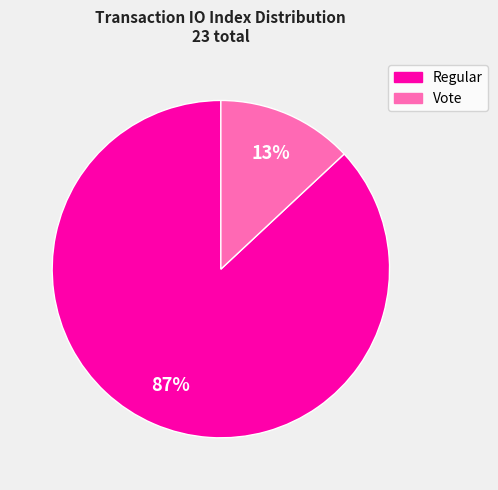

Is there a majority slice in this chart?

Yes